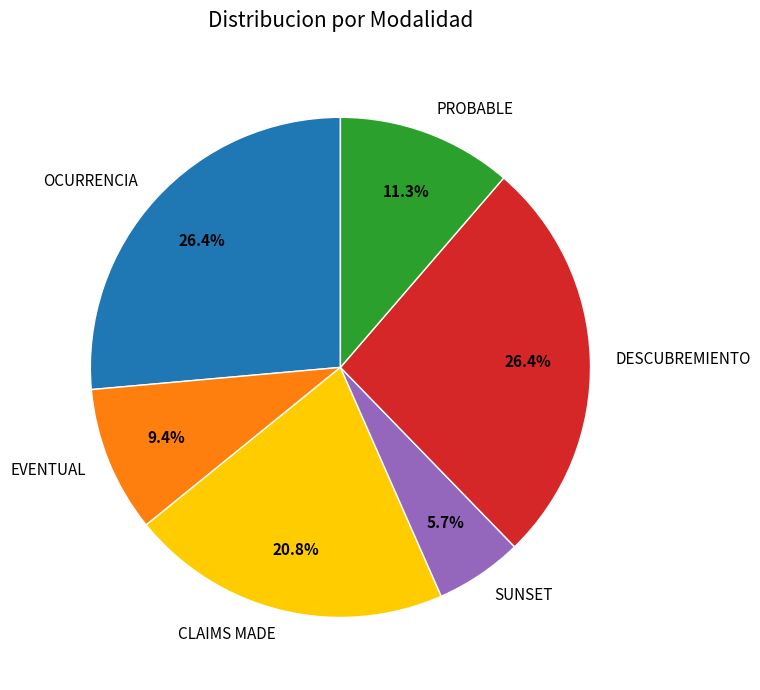

How much of the chart is everything except CLAIMS MADE?

79.2%